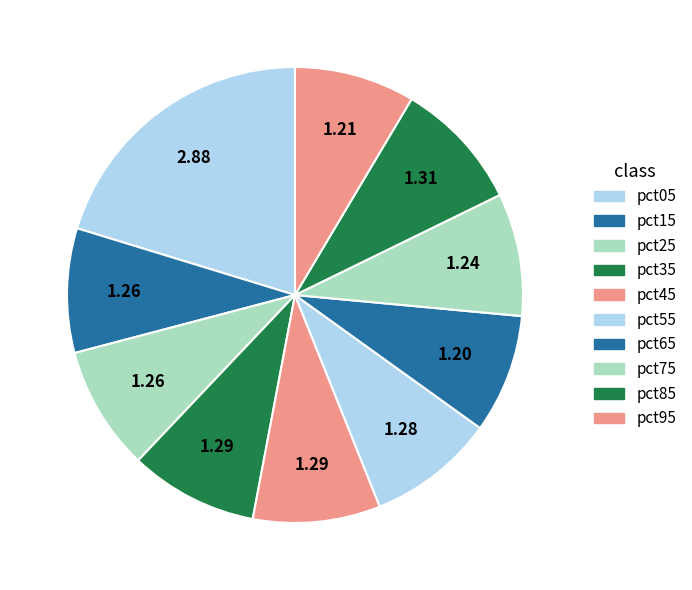

Is there a majority slice in this chart?

No